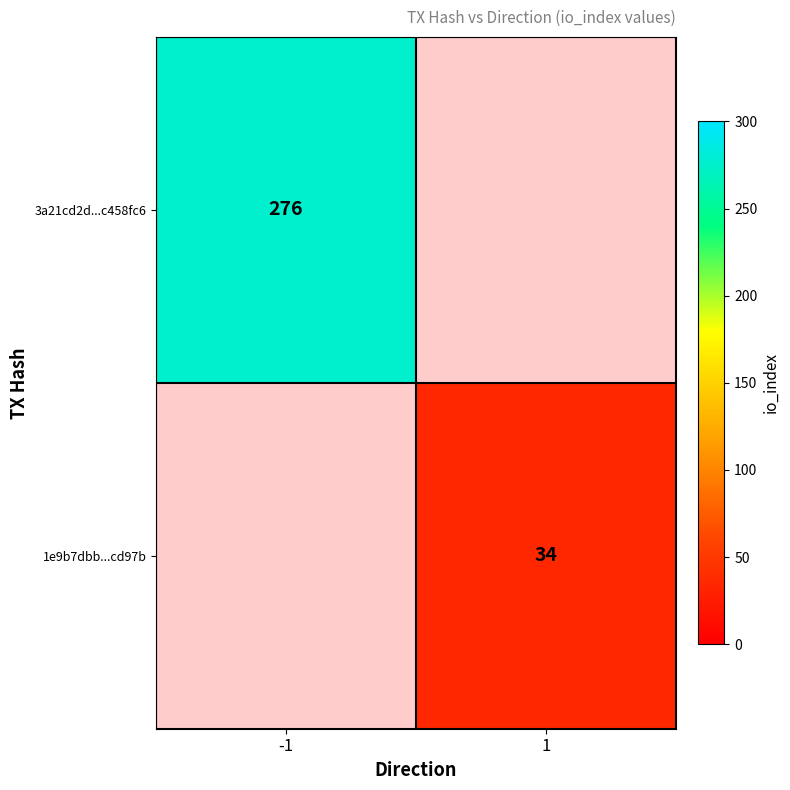

What is the minimum value shown in the chart?

34.0